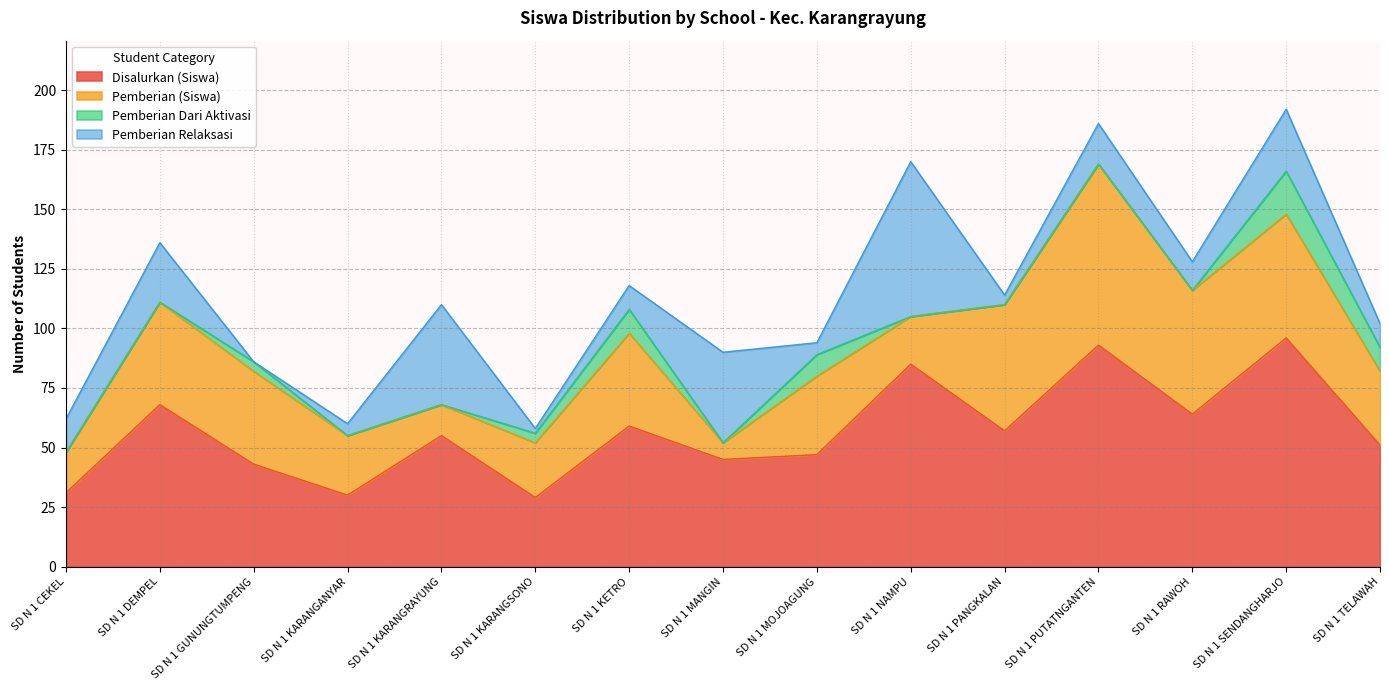

Where is the first local maximum for Pemberian Dari Aktivasi?

SD N 1 GUNUNGTUMPENG